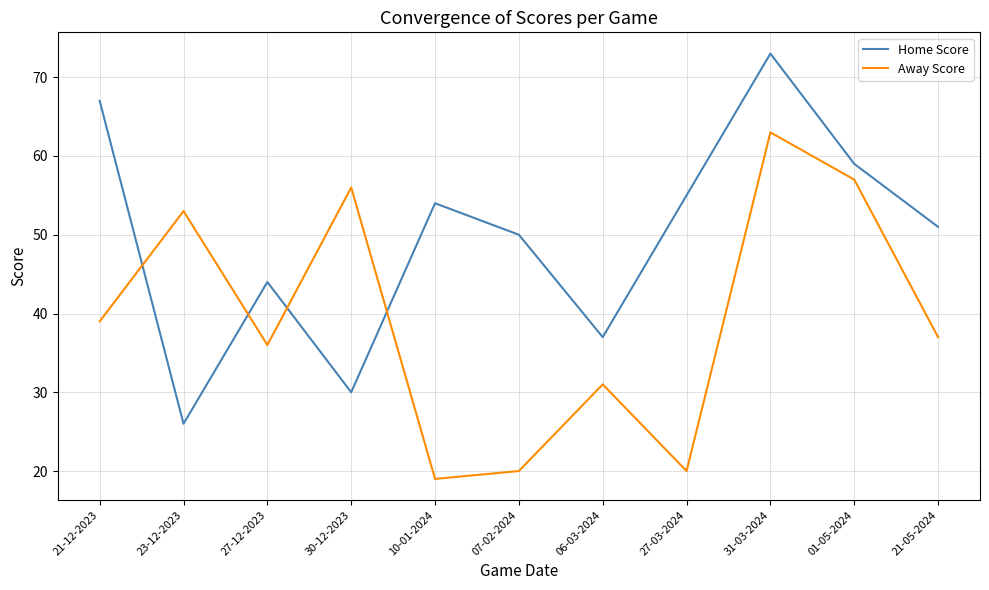

At which label does Away Score first exceed 37?

21-12-2023